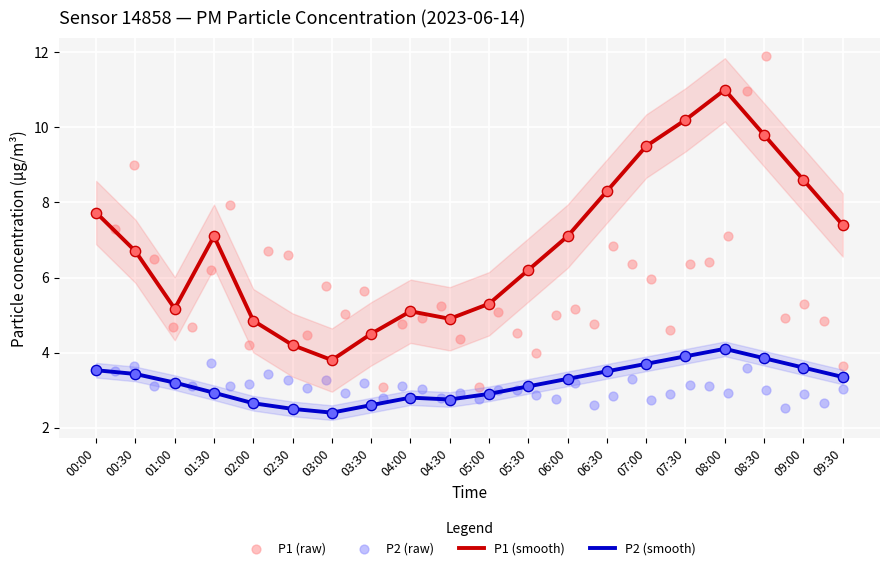

Which series contains the highest Y value?

P1